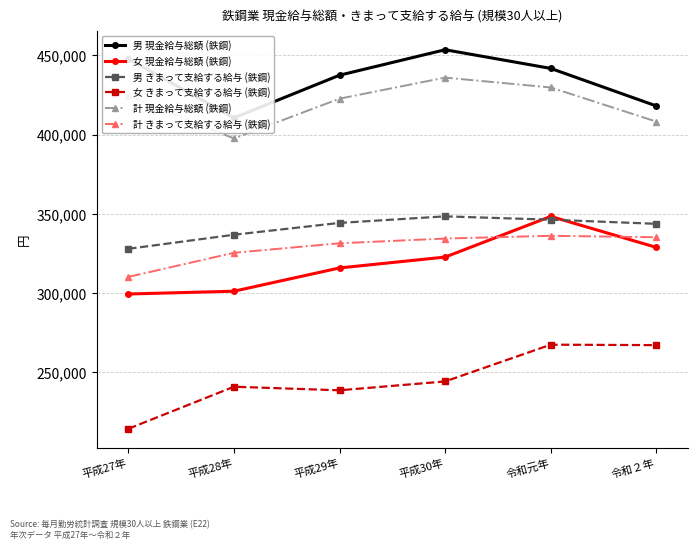

Rank the series by their maximum value, from lowest to highest.

女 きまって支給する給与 (鉄鋼), 計 きまって支給する給与 (鉄鋼), 女 現金給与総額 (鉄鋼), 男 きまって支給する給与 (鉄鋼), 計 現金給与総額 (鉄鋼), 男 現金給与総額 (鉄鋼)